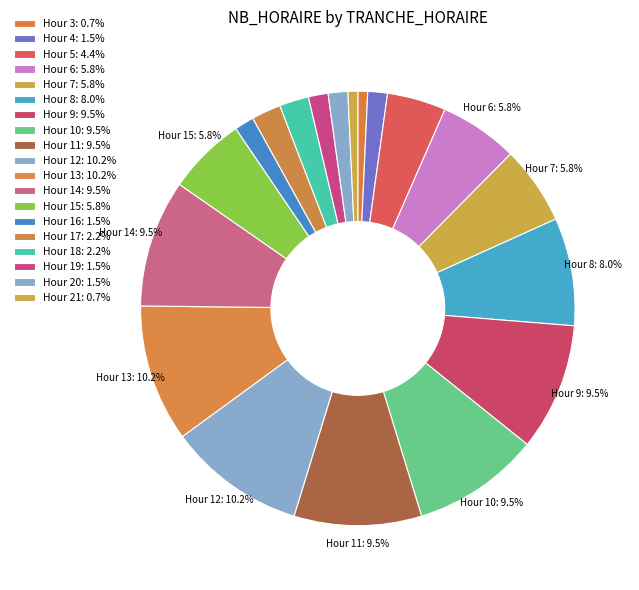

Count the number of slices in the pie.

19